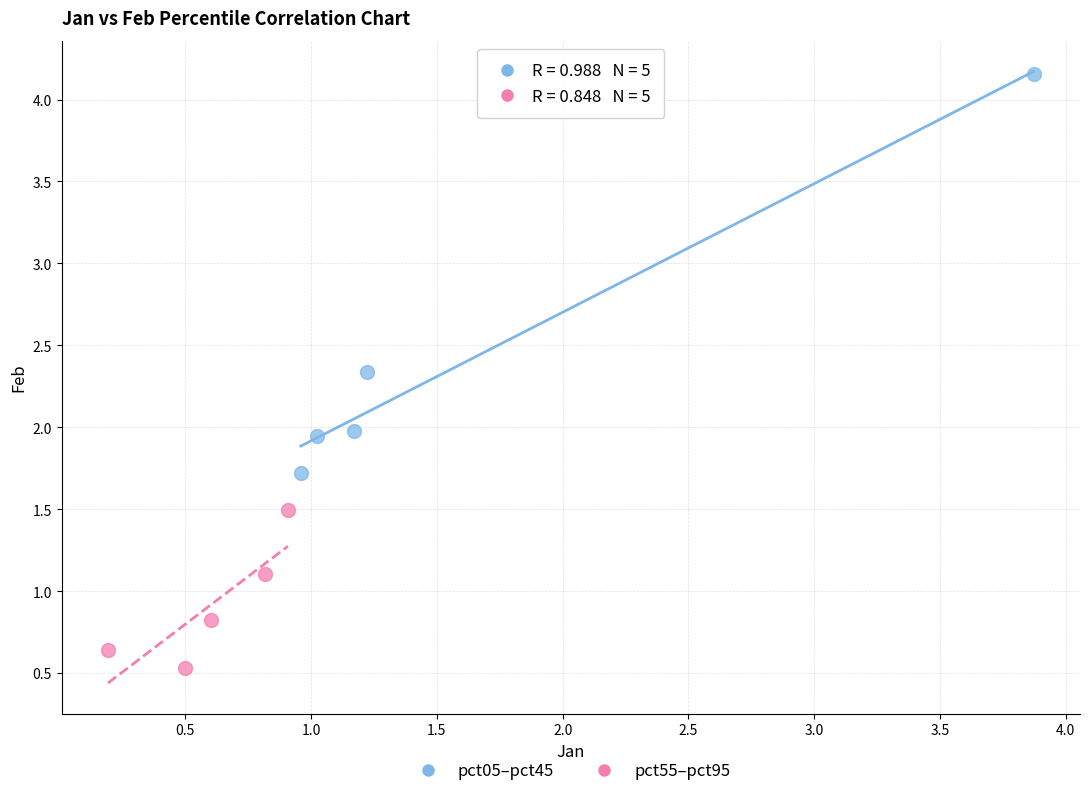

What are all the series names shown in the legend?

pct05–pct45, pct55–pct95